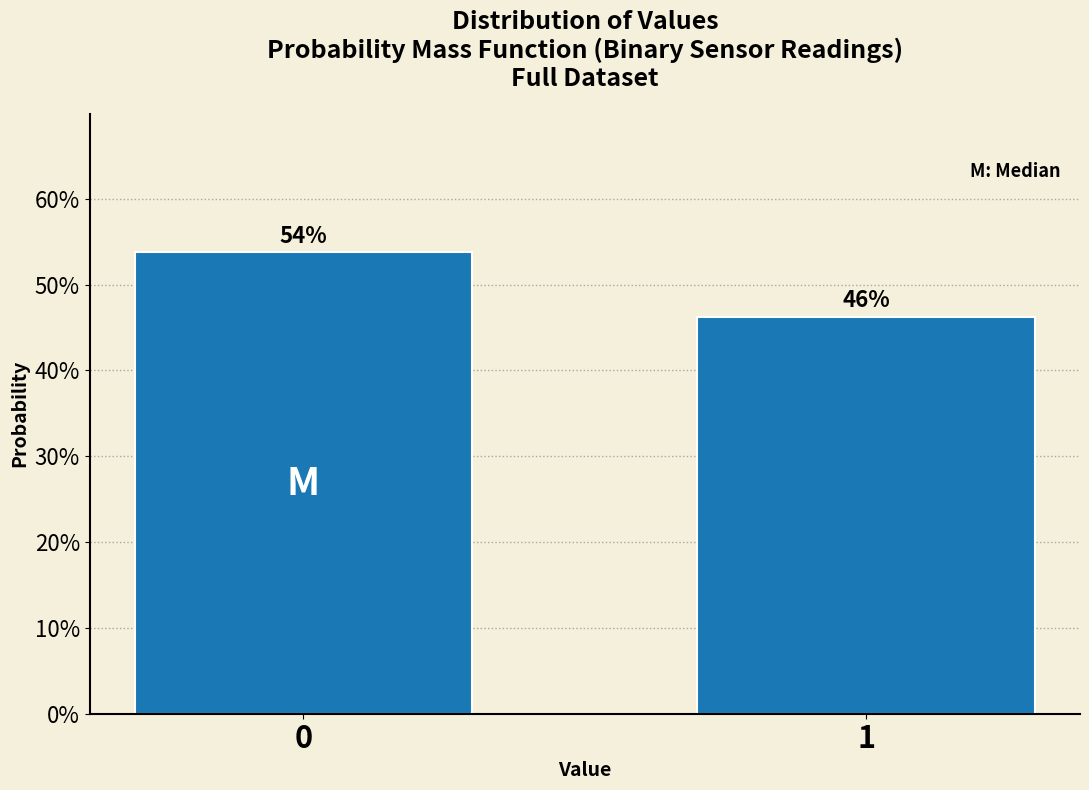

Are the bars horizontal?

No